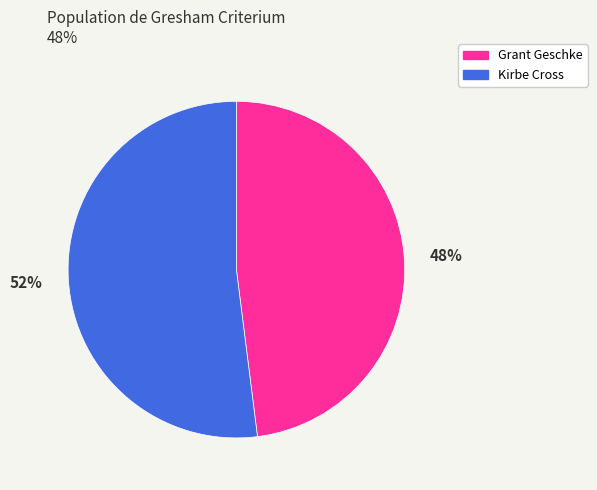

What is the smallest slice in the pie chart?

Grant Geschke